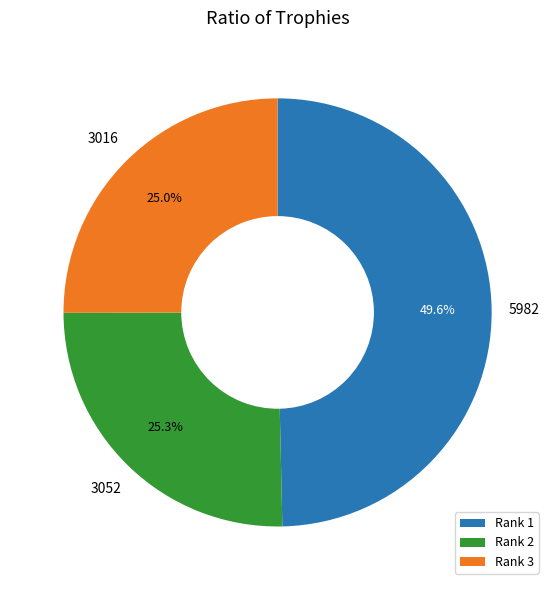

Does Rank 1 account for over 50% of the chart?

No